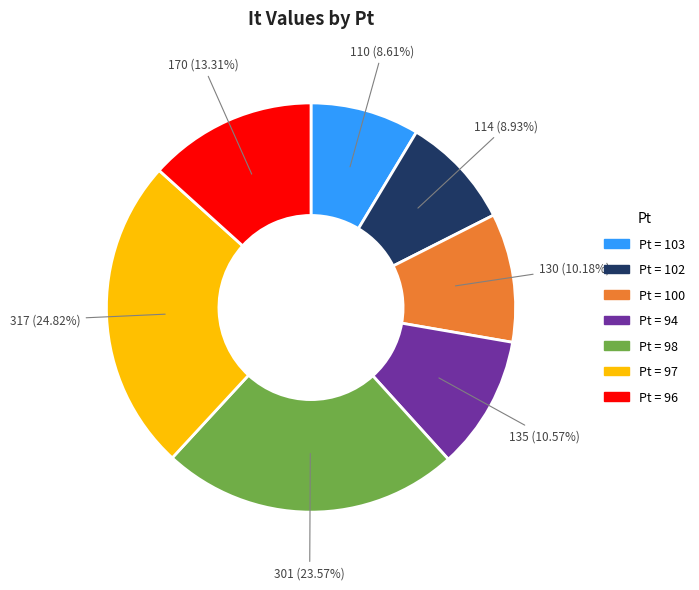

How many slices are in this pie chart?

7